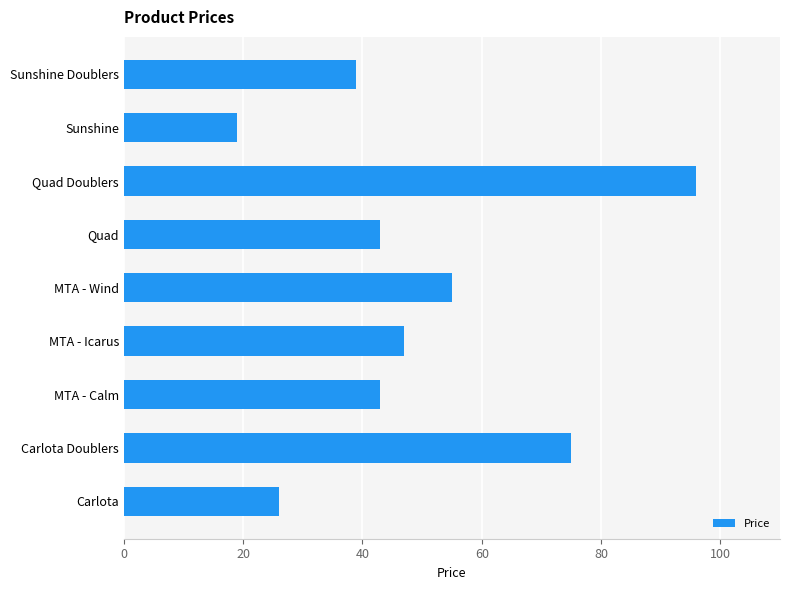

What is the difference between the maximum and minimum values?

77